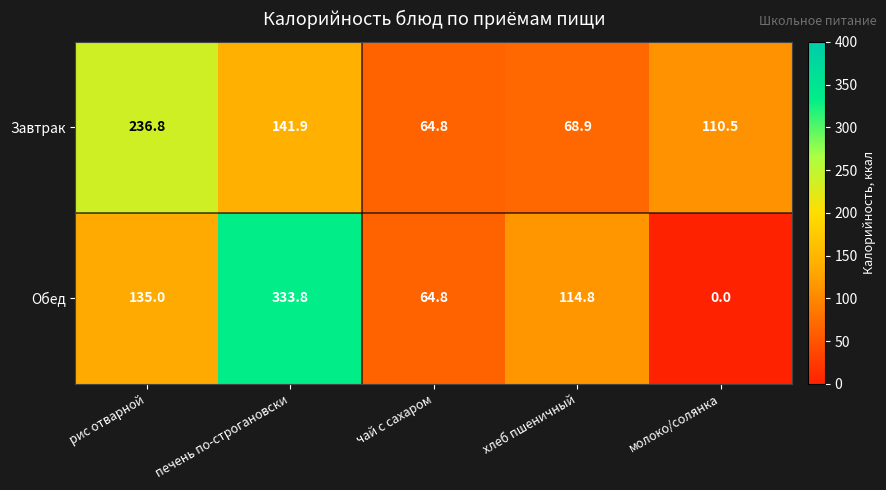

At which label does Обед reach its minimum?

молоко/солянка